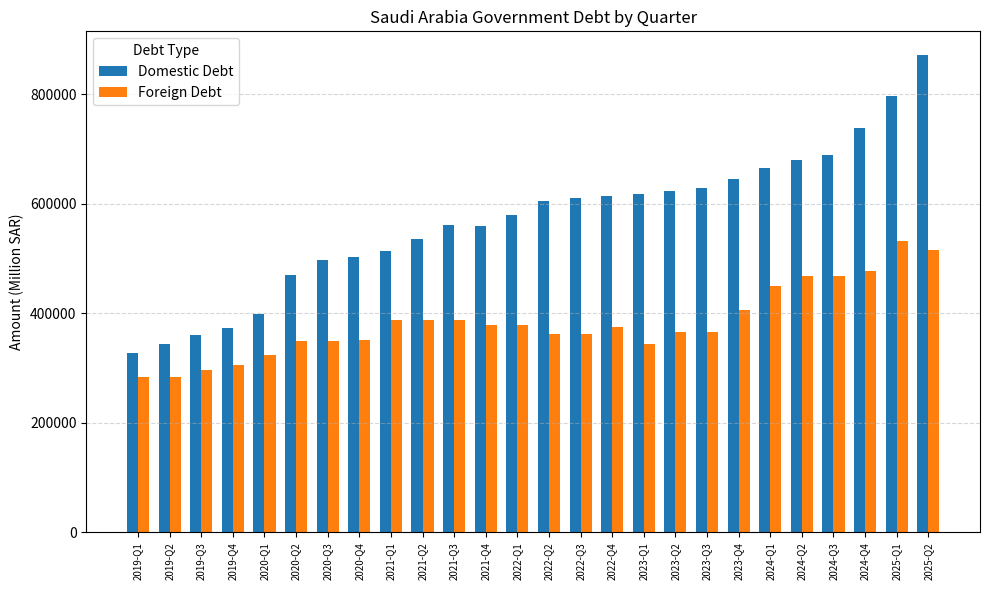

What are all the series names shown in the legend?

Domestic Debt, Foreign Debt